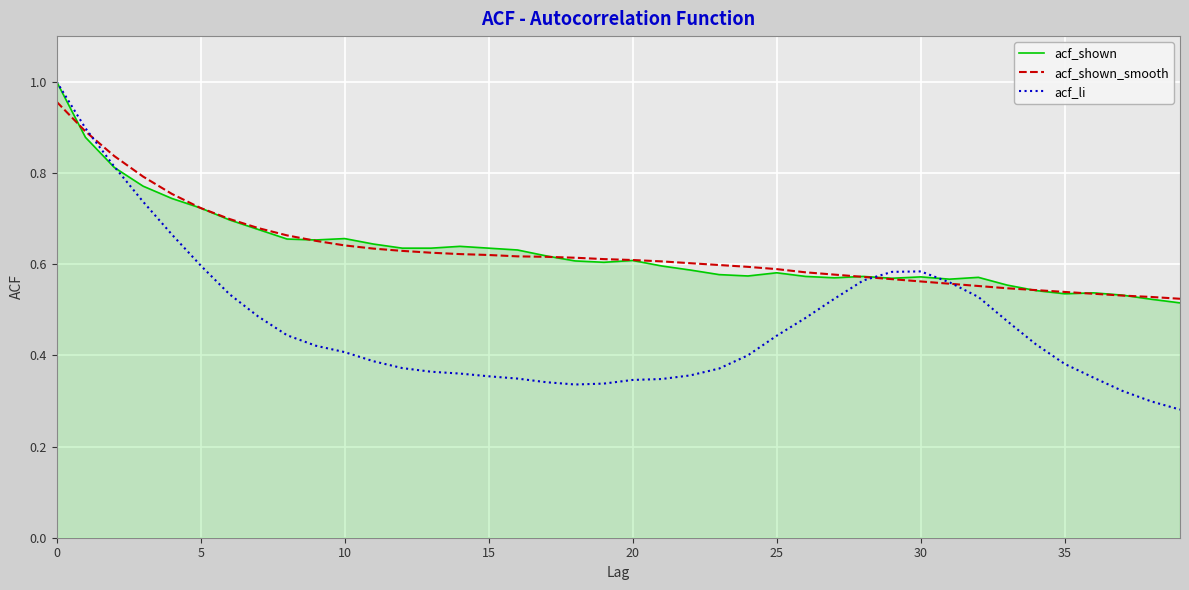

Reading left to right, extract all data points from this chart.

acf_shown: 1.0	0.9	0.8	0.8	0.7	0.7	0.7	0.7	0.7	0.7	0.7	0.6	0.6	0.6	0.6	0.6	0.6	0.6	0.6	0.6	0.6	0.6	0.6	0.6	0.6	0.6	0.6	0.6	0.6	0.6	0.6	0.6	0.6	0.6	0.5	0.5	0.5	0.5	0.5	0.5
acf_shown_smooth: 1.0	0.9	0.8	0.8	0.8	0.7	0.7	0.7	0.7	0.7	0.6	0.6	0.6	0.6	0.6	0.6	0.6	0.6	0.6	0.6	0.6	0.6	0.6	0.6	0.6	0.6	0.6	0.6	0.6	0.6	0.6	0.6	0.6	0.5	0.5	0.5	0.5	0.5	0.5	0.5
acf_li: 1.0	0.9	0.8	0.7	0.7	0.6	0.5	0.5	0.4	0.4	0.4	0.4	0.4	0.4	0.4	0.4	0.3	0.3	0.3	0.3	0.3	0.3	0.4	0.4	0.4	0.4	0.5	0.5	0.6	0.6	0.6	0.6	0.5	0.5	0.4	0.4	0.4	0.3	0.3	0.3